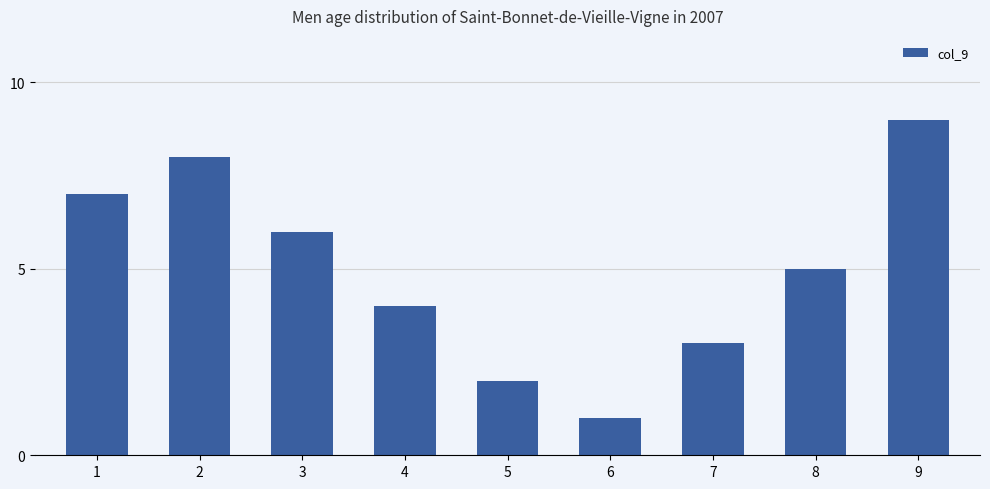

Is it true that the value at 1 is 7?

True